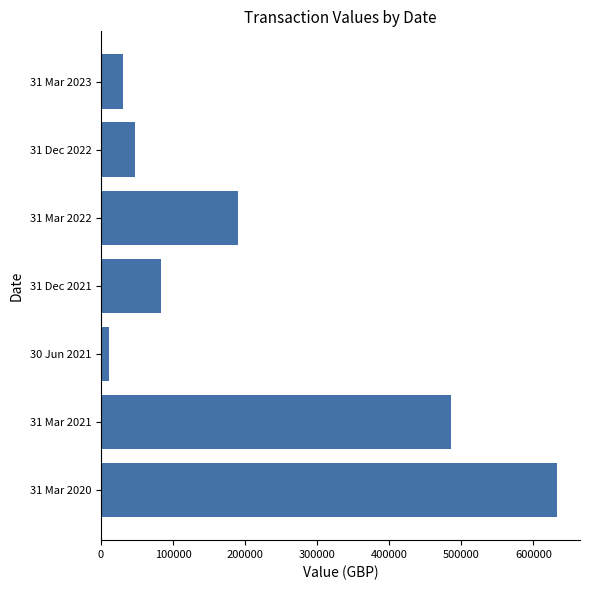

What is the sum of all values?

1482573.3